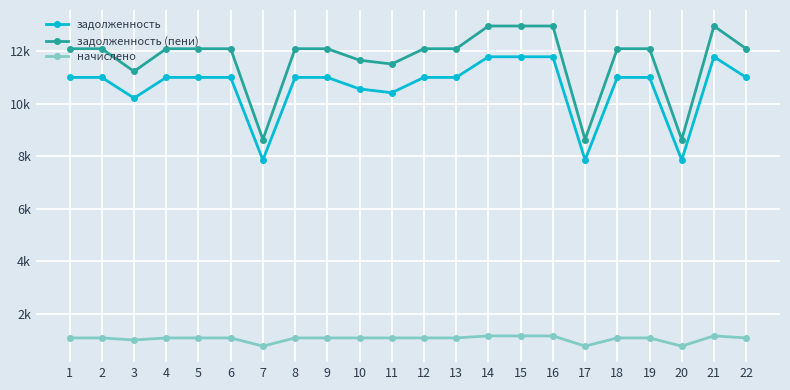

What are all the series names shown in the legend?

задолженность, задолженность (пени), начислено